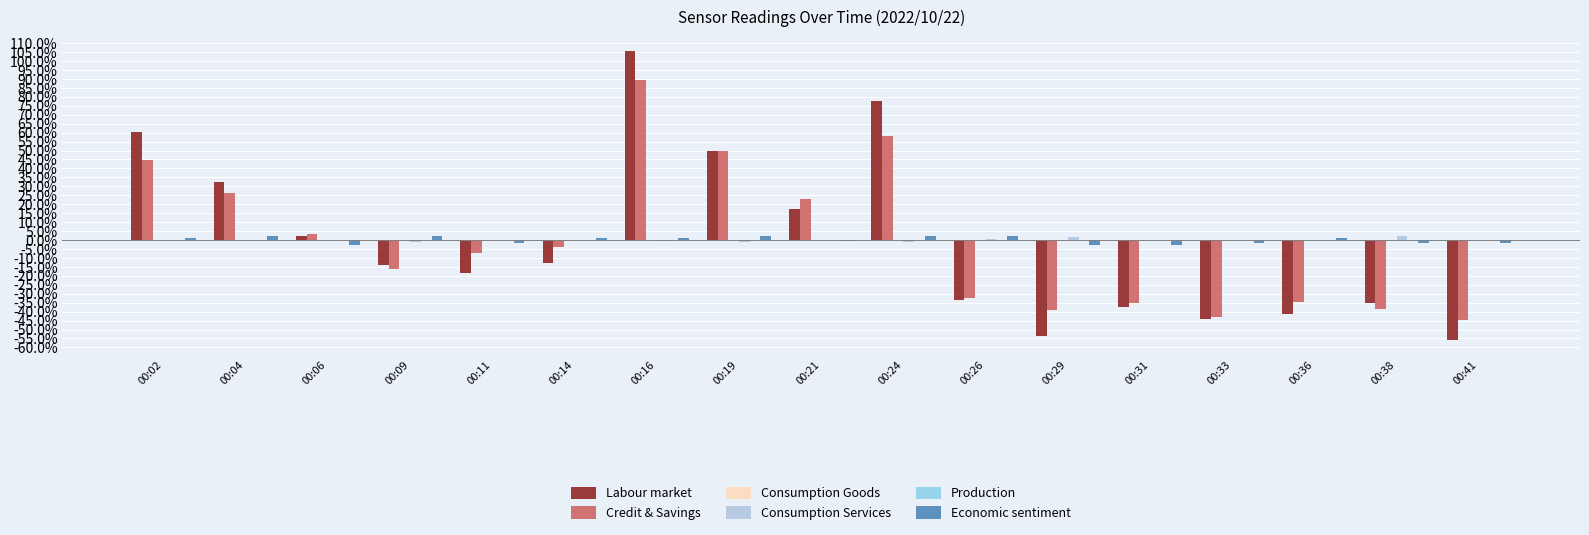

The Labour market series shows -9.0 at 00:31. True or false?

False